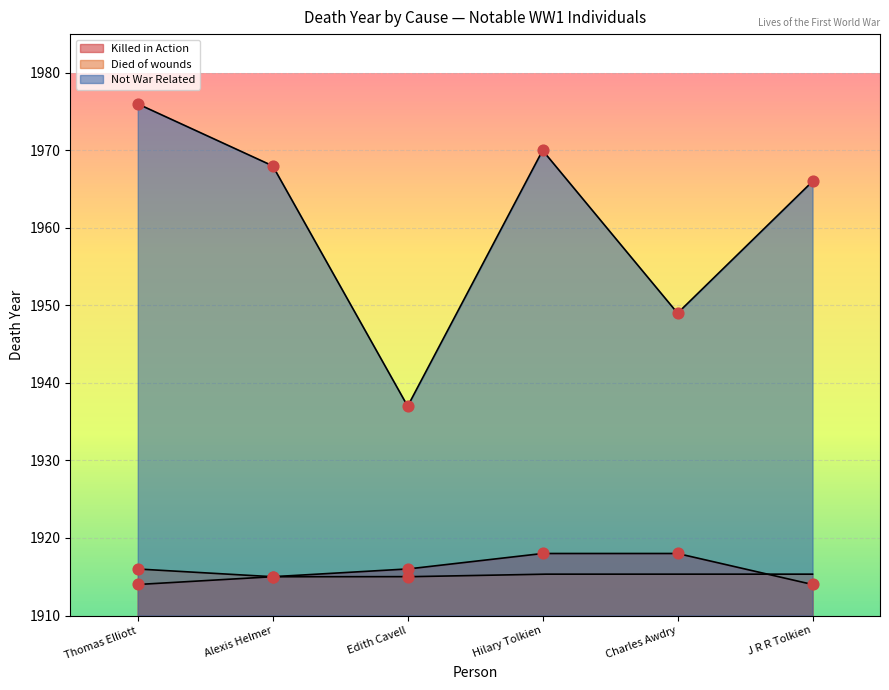

What is the total value across all series at J R R Tolkien?

3880